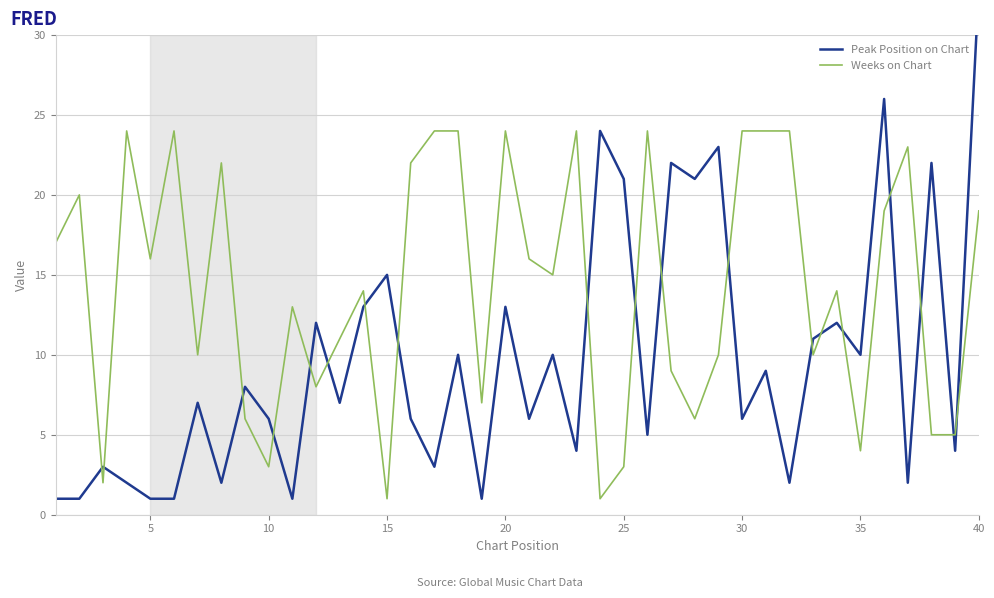

The Weeks on Chart series shows 3 at 10. True or false?

True